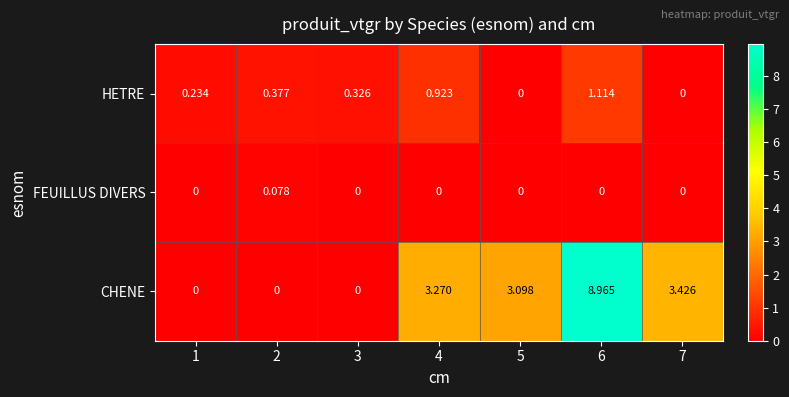

Which series changed the most between 5 and 6?

CHENE